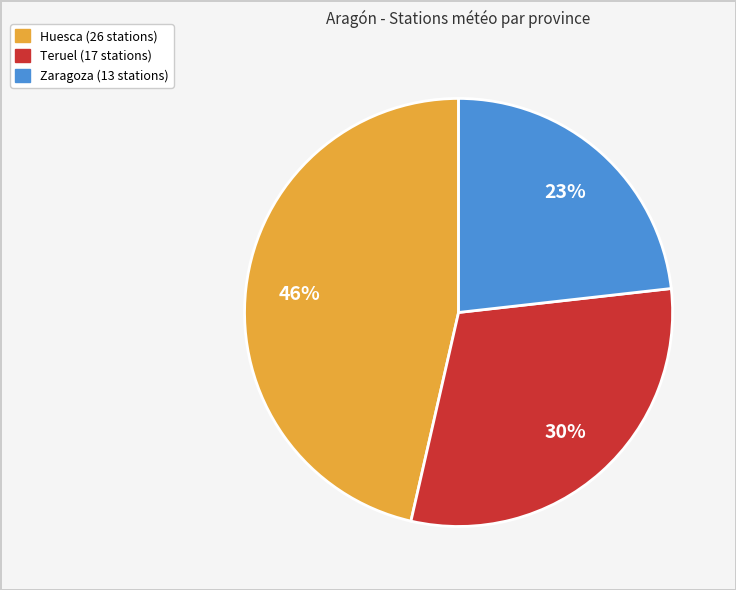

Do Huesca and Teruel together represent more than half of the pie?

Yes